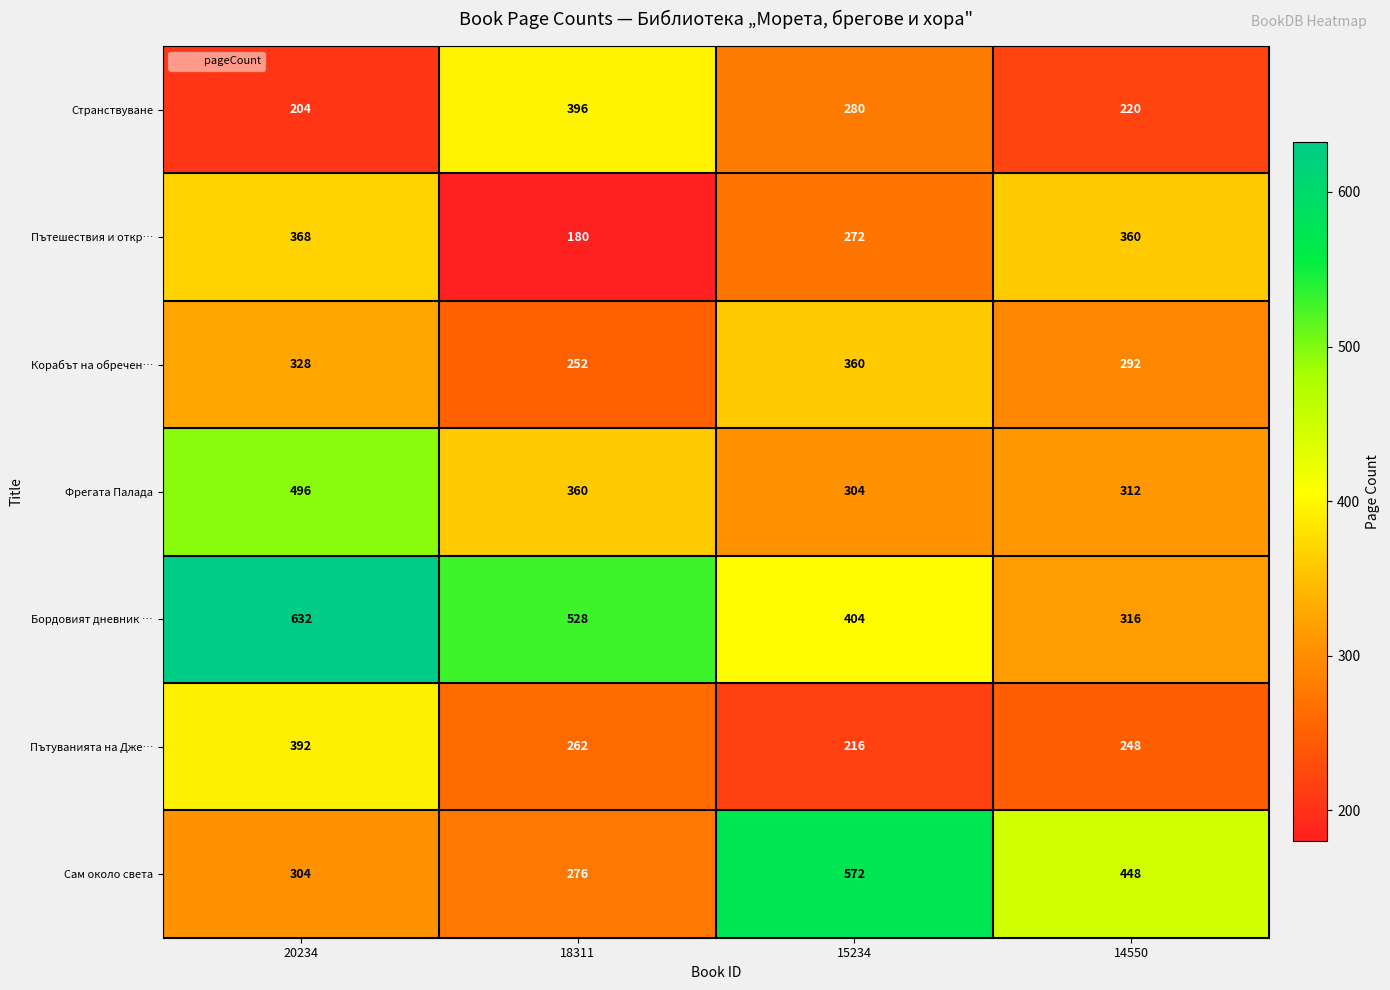

What is the difference between the maximum and minimum values in the Корабът на обречен… series?

108